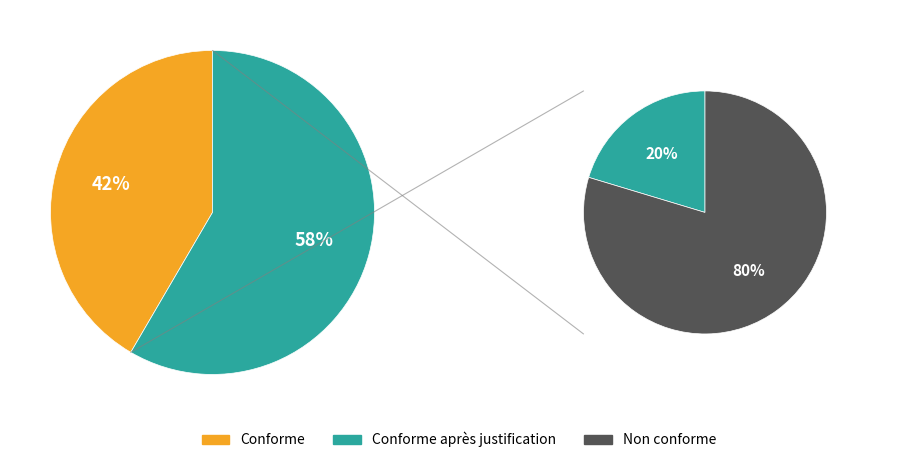

Is the sum of 20 and 5 greater than half?

No